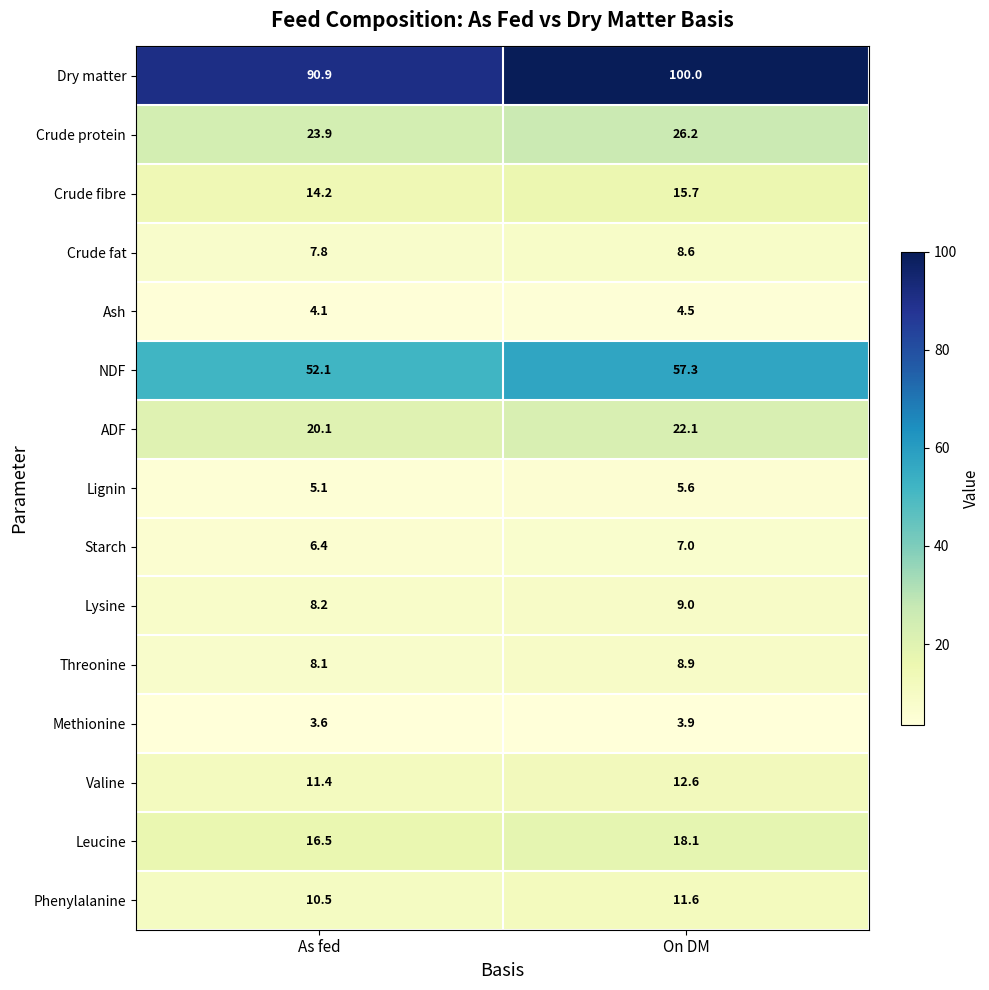

What is the sum of all Phenylalanine values?

22.1